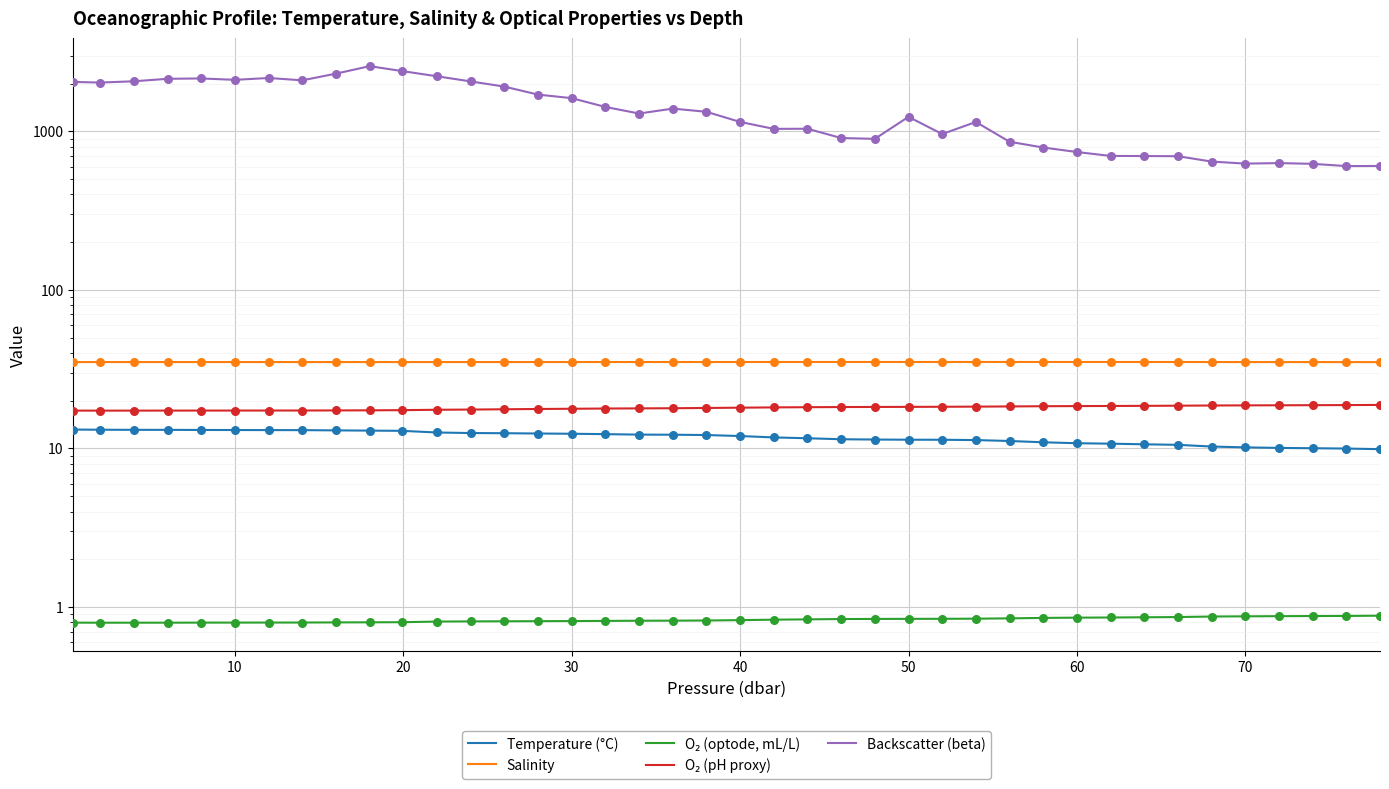

Is the value of Salinity at 23 greater than the value of O₂ (optode, mL/L) at 20?

Yes